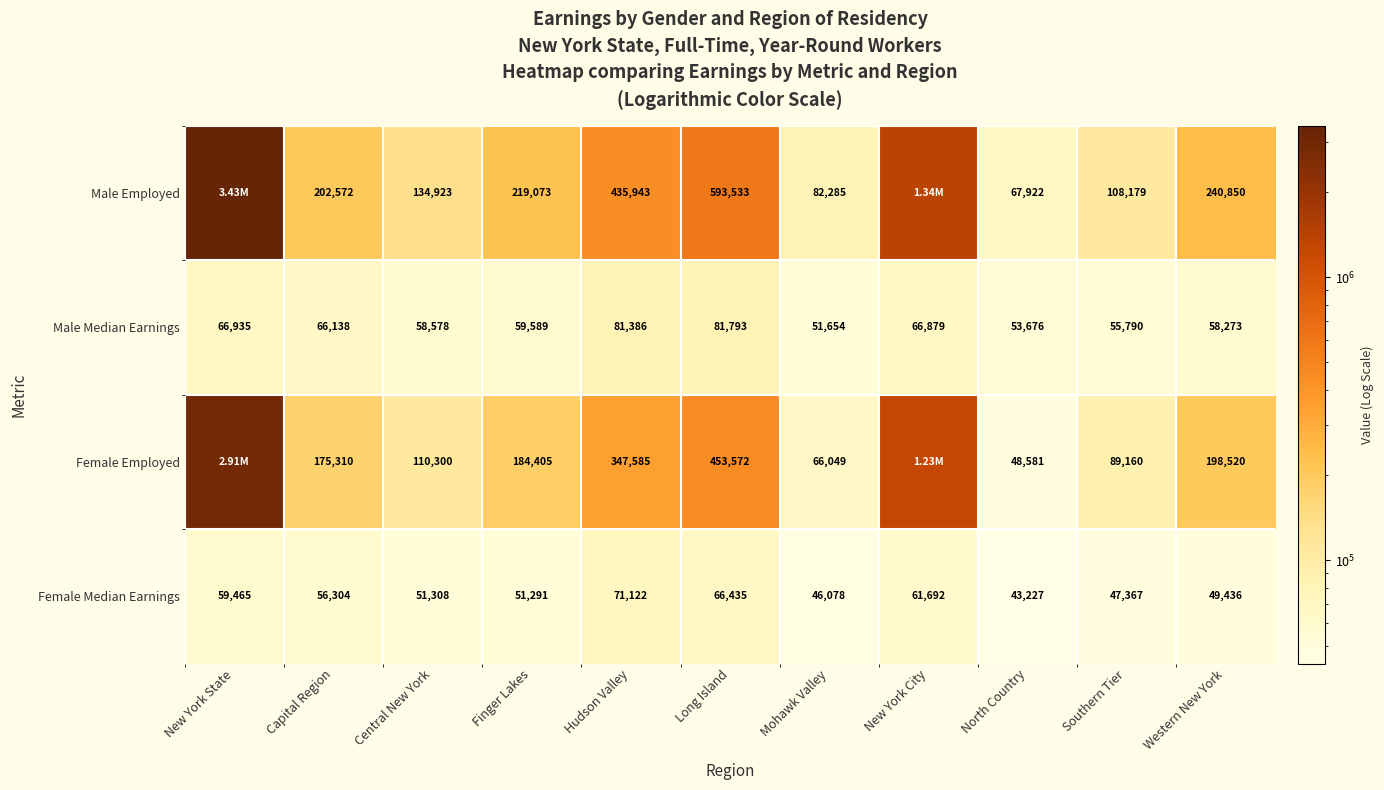

How many data points in Female Median Earnings are less than 51308?

5